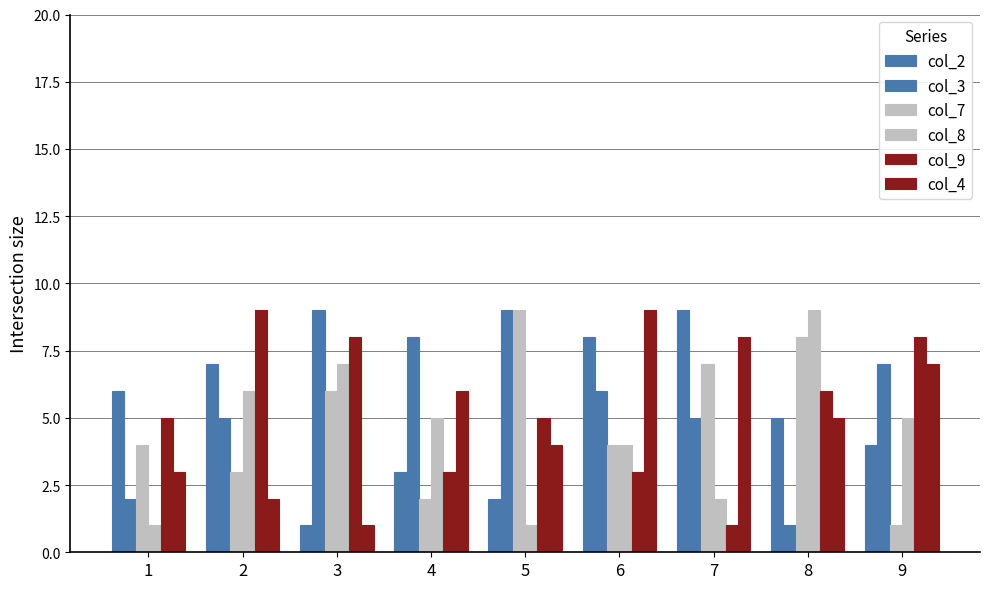

Reading right to left, extract all data points from this chart.

col_2: 9=4	8=5	7=9	6=8	5=2	4=3	3=1	2=7	1=6
col_3: 9=7	8=1	7=5	6=6	5=9	4=8	3=9	2=5	1=2
col_7: 9=1	8=8	7=7	6=4	5=9	4=2	3=6	2=3	1=4
col_8: 9=5	8=9	7=2	6=4	5=1	4=5	3=7	2=6	1=1
col_9: 9=8	8=6	7=1	6=3	5=5	4=3	3=8	2=9	1=5
col_4: 9=7	8=5	7=8	6=9	5=4	4=6	3=1	2=2	1=3